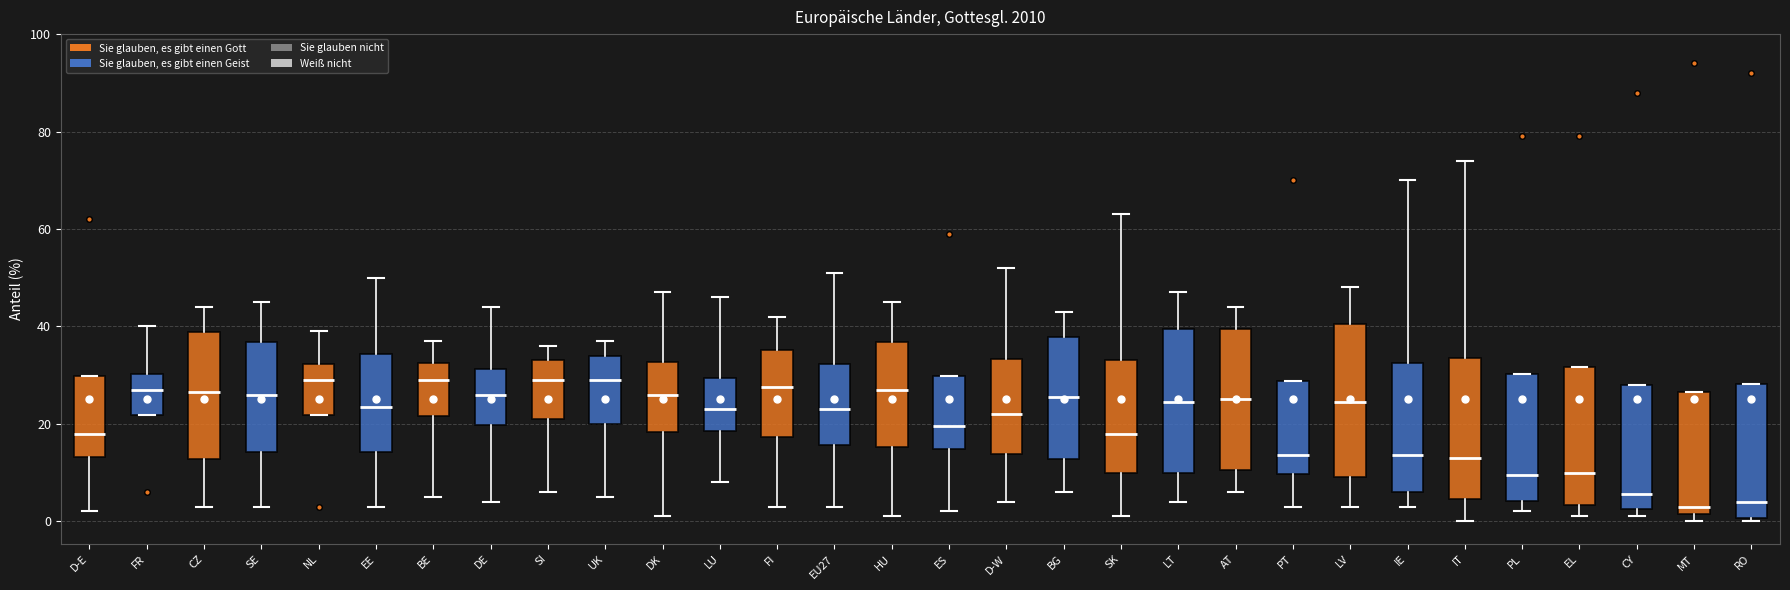

Where does the upper whisker of the box for AT end on the y-axis? The values are not printed on the chart, so give them approximately, as read against the axis.

44